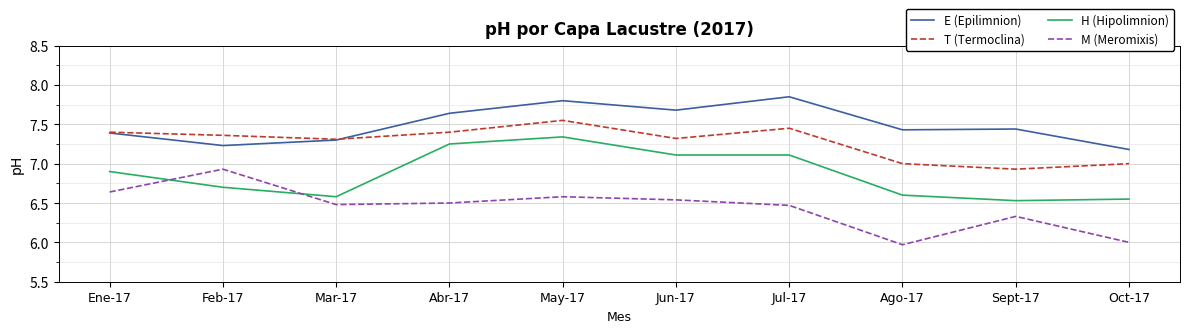

Which category has the lowest value in the T (Termoclina) series?

Sept-17